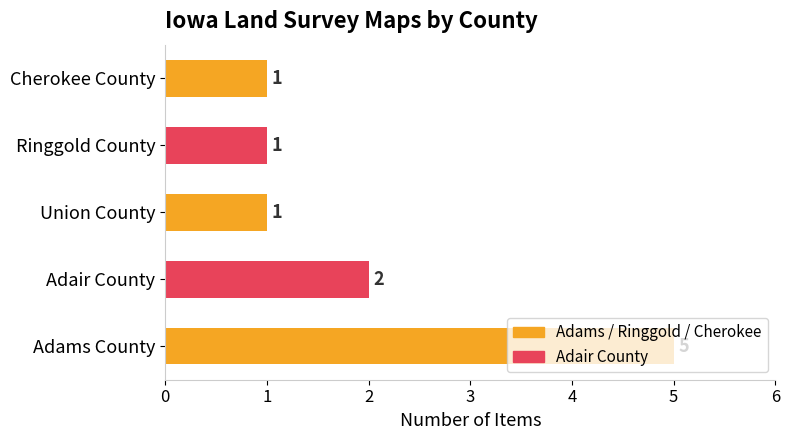

What is the maximum value shown in the chart?

5